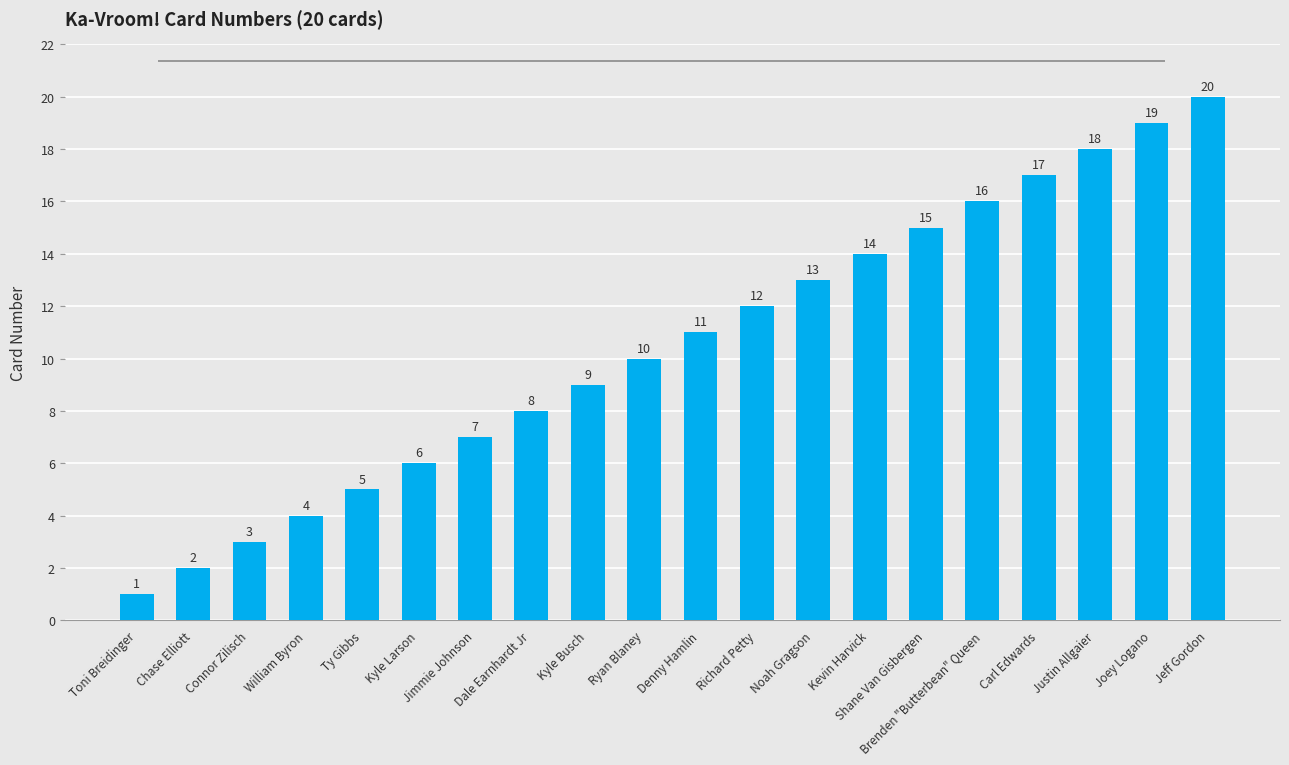

Reading left to right, list all the values displayed in this chart.

1	2	3	4	5	6	7	8	9	10	11	12	13	14	15	16	17	18	19	20